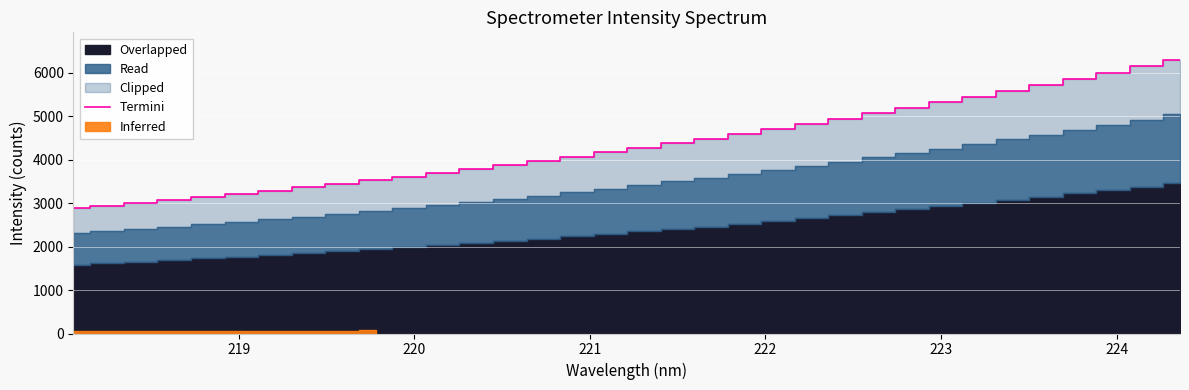

How many values are below 4276?

17